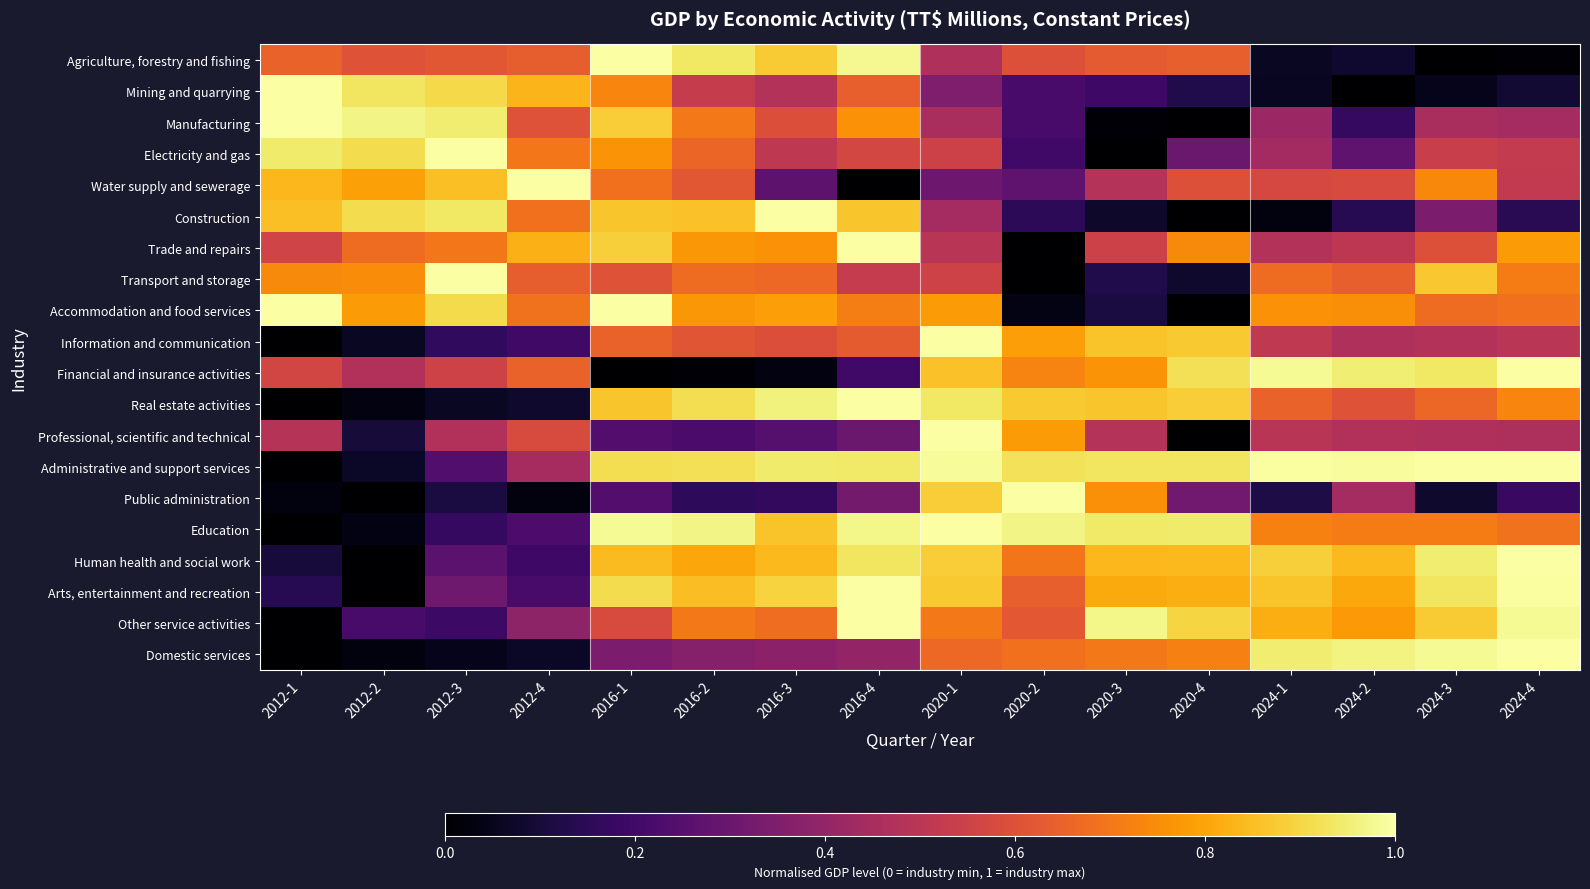

What is the total value across all series at 2012-2?

8.3